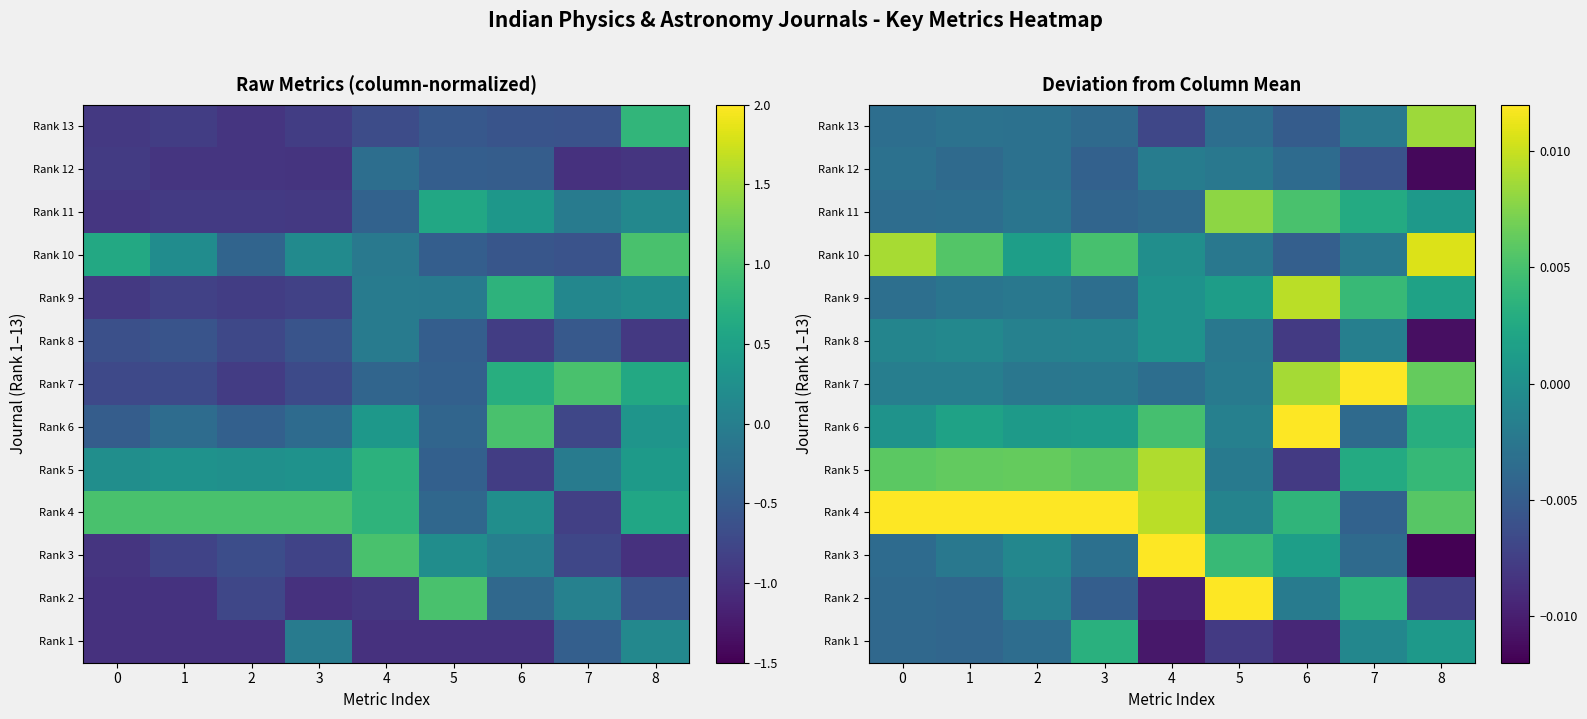

Rank the series by their maximum value, from lowest to highest.

Rank 12, Rank 8, Rank 1, Rank 11, Rank 13, Rank 5, Rank 9, Rank 10, Rank 7, Rank 3, Rank 2, Rank 6, Rank 4